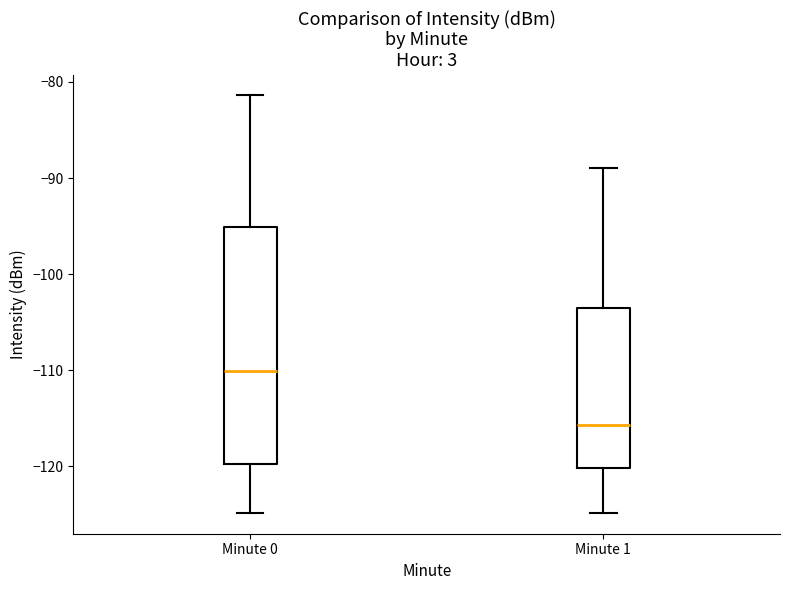

Reading left to right, transcribe this box plot: for each box, give where its median line is, the range the box spans, and where its two whiskers end, as read against the y-axis. The values are not printed on the chart, so give them approximately, as read against the axis.

Minute 0: median -110, box -120 to -95, whiskers -125 to -81
Minute 1: median -116, box -120 to -104, whiskers -125 to -89